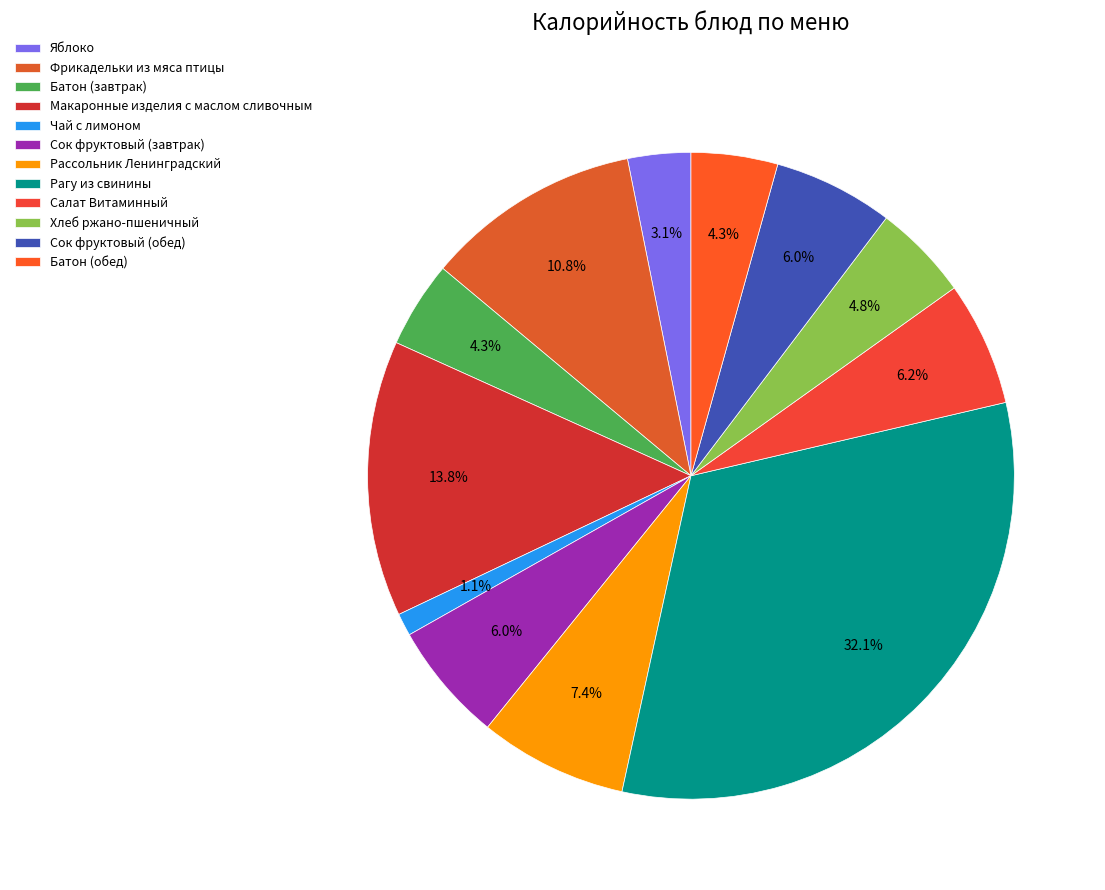

What percentage is NOT represented by Салат Витаминный?

93.8%